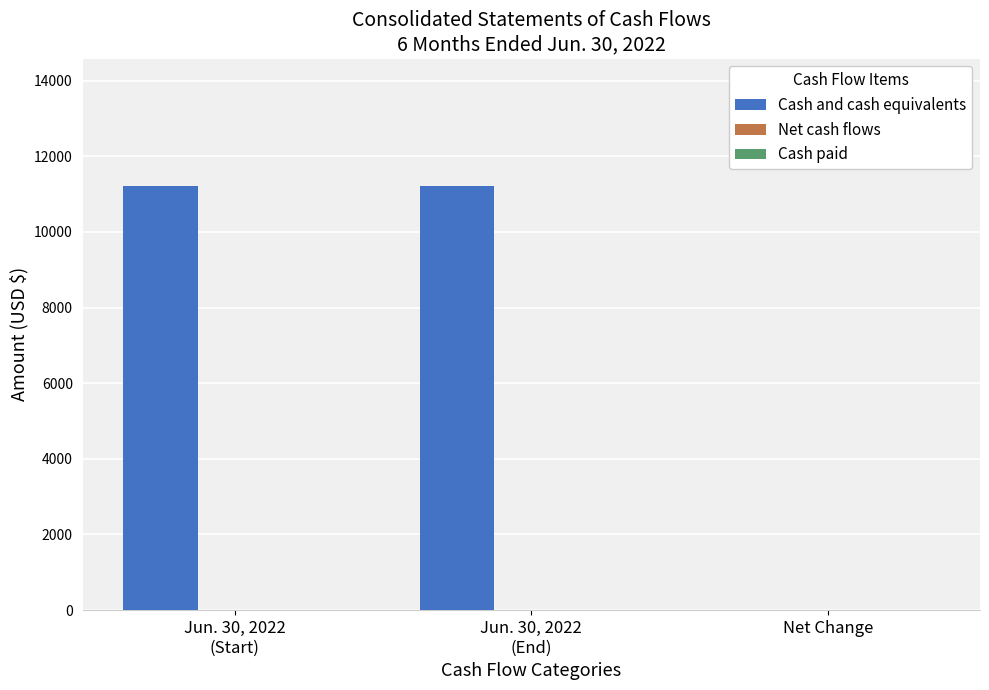

Is it true that the value at Net Change is 0.0?

True